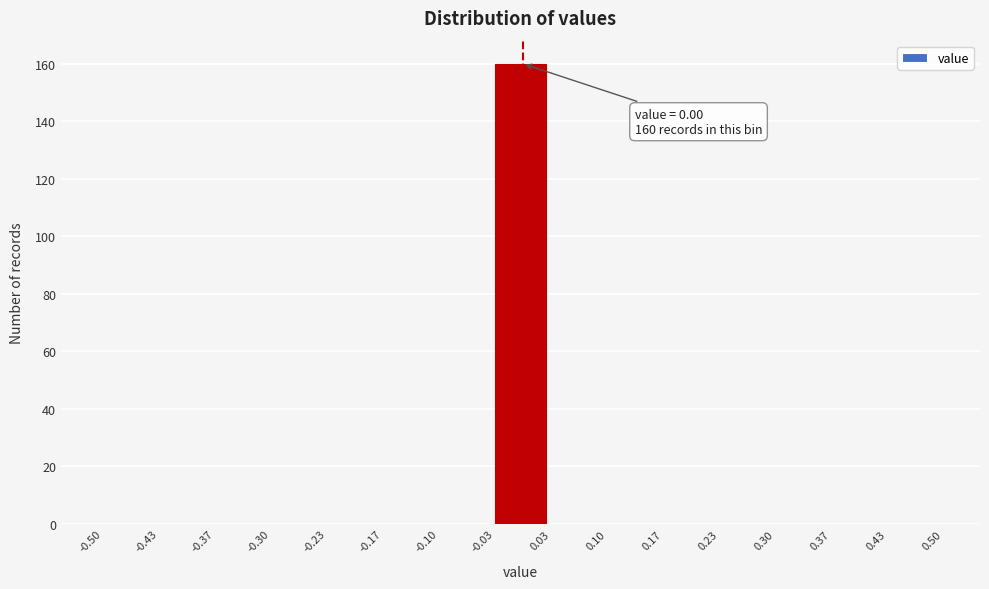

Over which range of the x-axis is the bar tallest?

-0.03 to 0.03